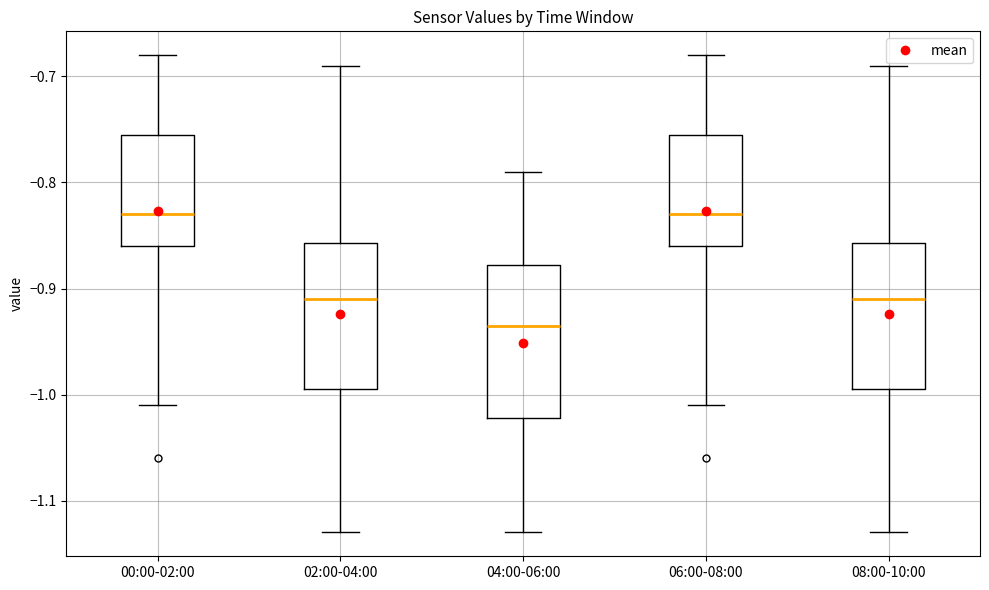

Where does the lower whisker of the box for 02:00-04:00 end on the y-axis? The values are not printed on the chart, so give them approximately, as read against the axis.

-1.13